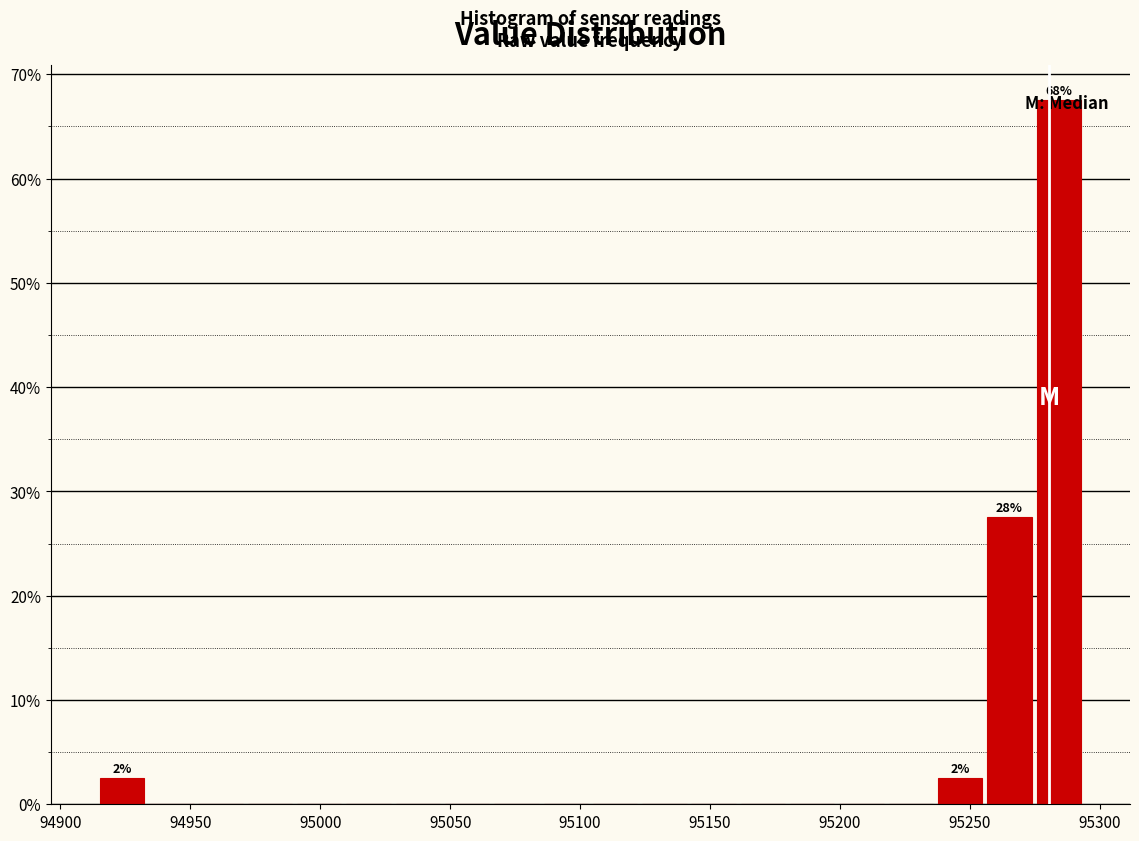

Read against the x-axis, roughly where is the centre of the tallest bar?

95285